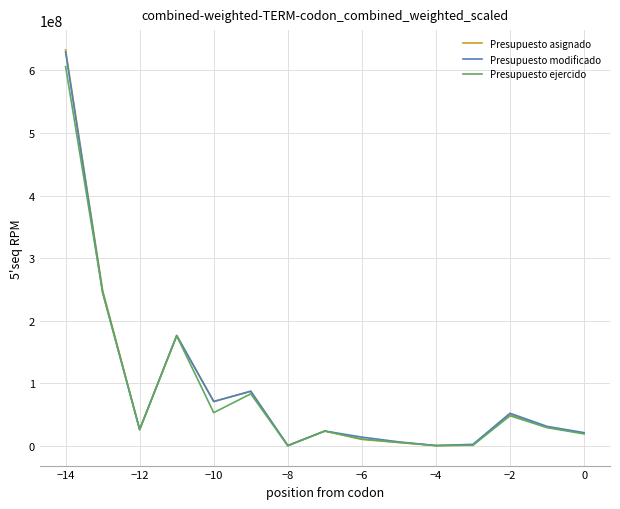

What is the sum of all Presupuesto asignado values?

1382507090.0